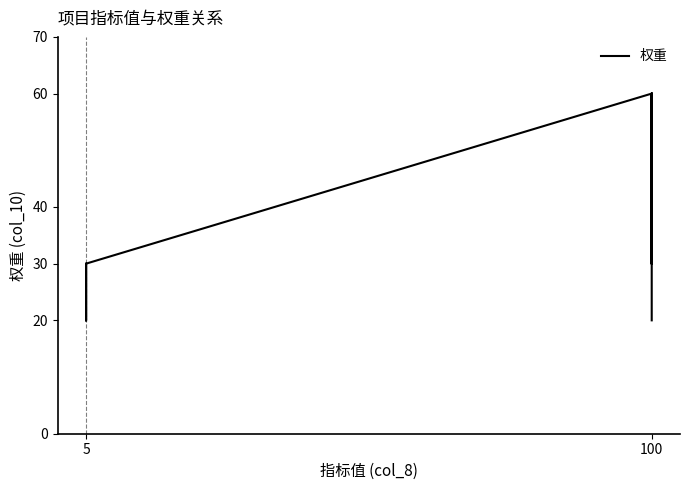

How many values are between 20 and 60?

16